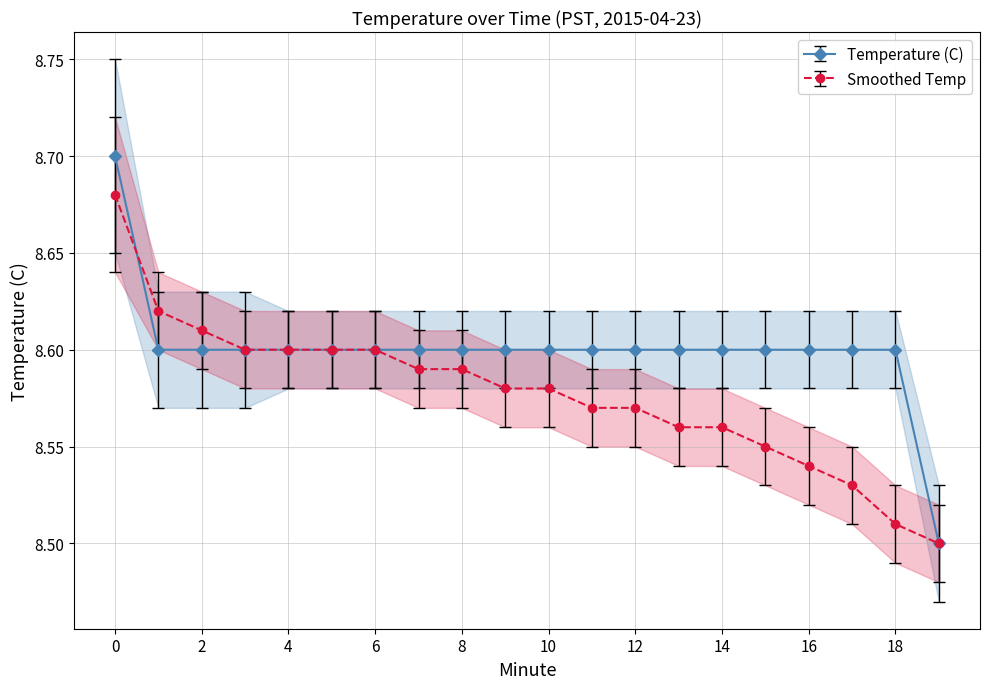

Does the chart have visible grid lines?

Yes